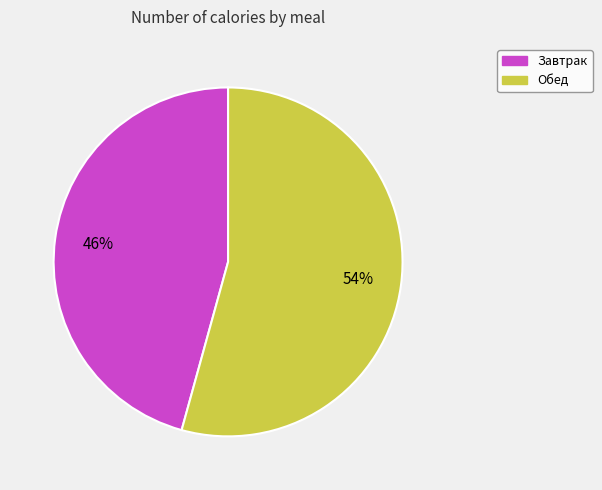

Does any single category account for the majority?

Yes